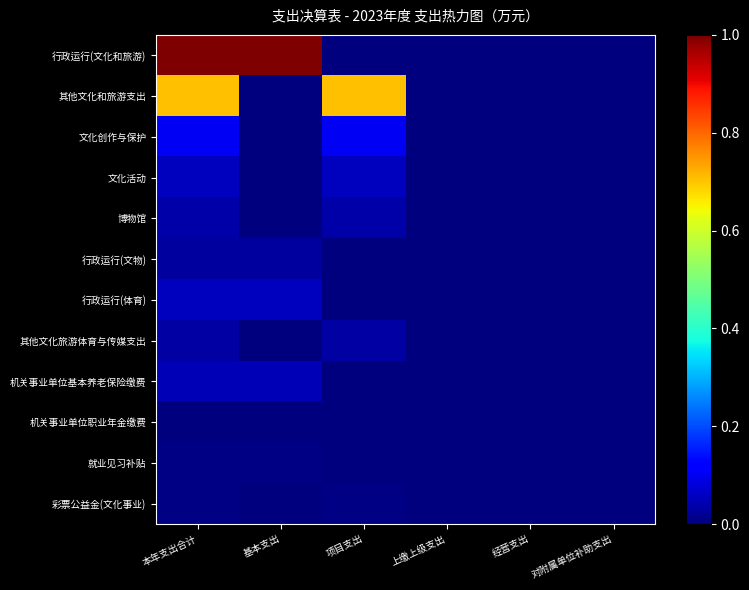

Reading left to right, what are all the values shown in this chart?

行政运行(文化和旅游): 本年支出合计=1.0	基本支出=1.0	项目支出=0.0	上缴上级支出=0.0	经营支出=0.0	对附属单位补助支出=0.0
其他文化和旅游支出: 本年支出合计=0.7	基本支出=0.0	项目支出=0.7	上缴上级支出=0.0	经营支出=0.0	对附属单位补助支出=0.0
文化创作与保护: 本年支出合计=0.1	基本支出=0.0	项目支出=0.1	上缴上级支出=0.0	经营支出=0.0	对附属单位补助支出=0.0
文化活动: 本年支出合计=0.1	基本支出=0.0	项目支出=0.1	上缴上级支出=0.0	经营支出=0.0	对附属单位补助支出=0.0
博物馆: 本年支出合计=0.0	基本支出=0.0	项目支出=0.0	上缴上级支出=0.0	经营支出=0.0	对附属单位补助支出=0.0
行政运行(文物): 本年支出合计=0.0	基本支出=0.0	项目支出=0.0	上缴上级支出=0.0	经营支出=0.0	对附属单位补助支出=0.0
行政运行(体育): 本年支出合计=0.1	基本支出=0.1	项目支出=0.0	上缴上级支出=0.0	经营支出=0.0	对附属单位补助支出=0.0
其他文化旅游体育与传媒支出: 本年支出合计=0.0	基本支出=0.0	项目支出=0.0	上缴上级支出=0.0	经营支出=0.0	对附属单位补助支出=0.0
机关事业单位基本养老保险缴费: 本年支出合计=0.0	基本支出=0.0	项目支出=0.0	上缴上级支出=0.0	经营支出=0.0	对附属单位补助支出=0.0
机关事业单位职业年金缴费: 本年支出合计=0.0	基本支出=0.0	项目支出=0.0	上缴上级支出=0.0	经营支出=0.0	对附属单位补助支出=0.0
就业见习补贴: 本年支出合计=0.0	基本支出=0.0	项目支出=0.0	上缴上级支出=0.0	经营支出=0.0	对附属单位补助支出=0.0
彩票公益金(文化事业): 本年支出合计=0.0	基本支出=0.0	项目支出=0.0	上缴上级支出=0.0	经营支出=0.0	对附属单位补助支出=0.0